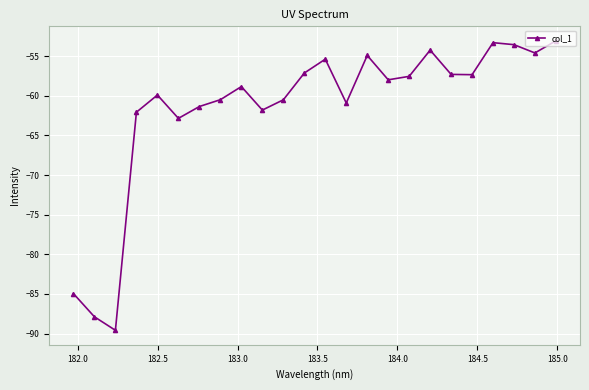

What is the difference between the second highest and minimum values?

36.3